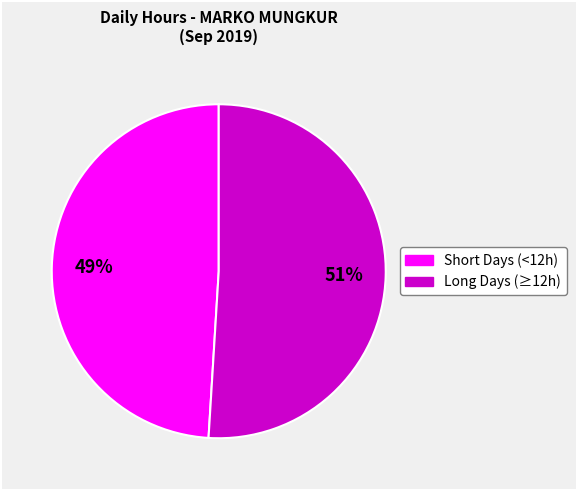

Does any single category account for the majority?

Yes